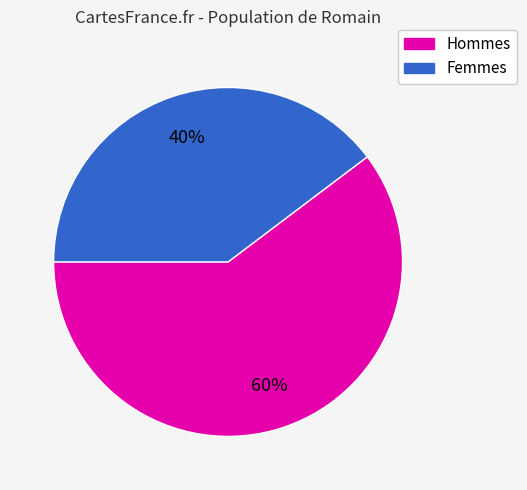

How many slices are in this pie chart?

2